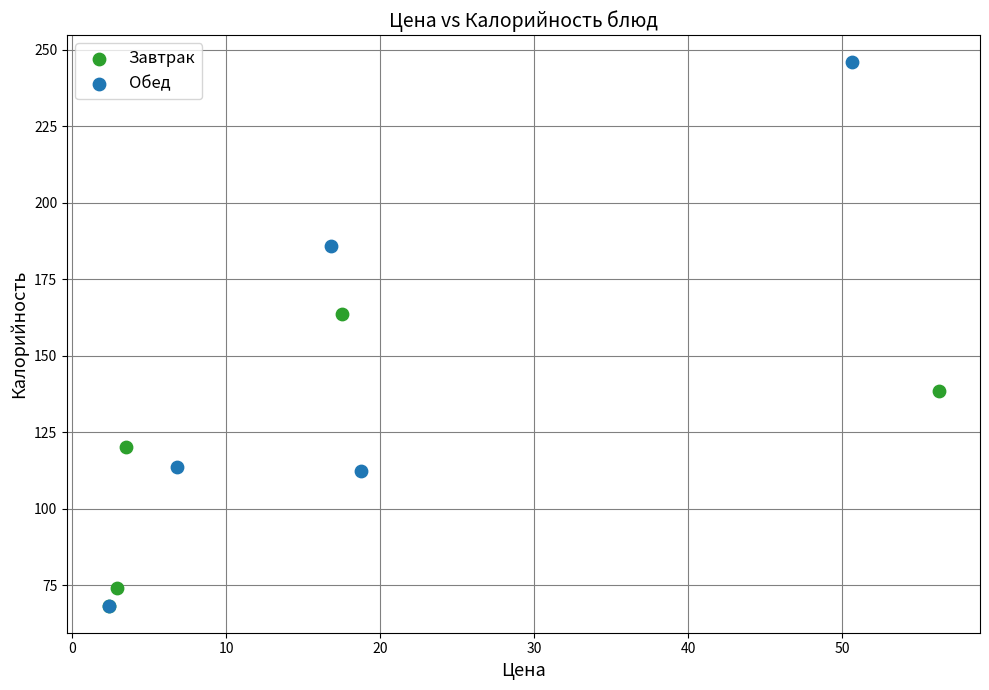

Which series has the widest spread of Y values?

Обед